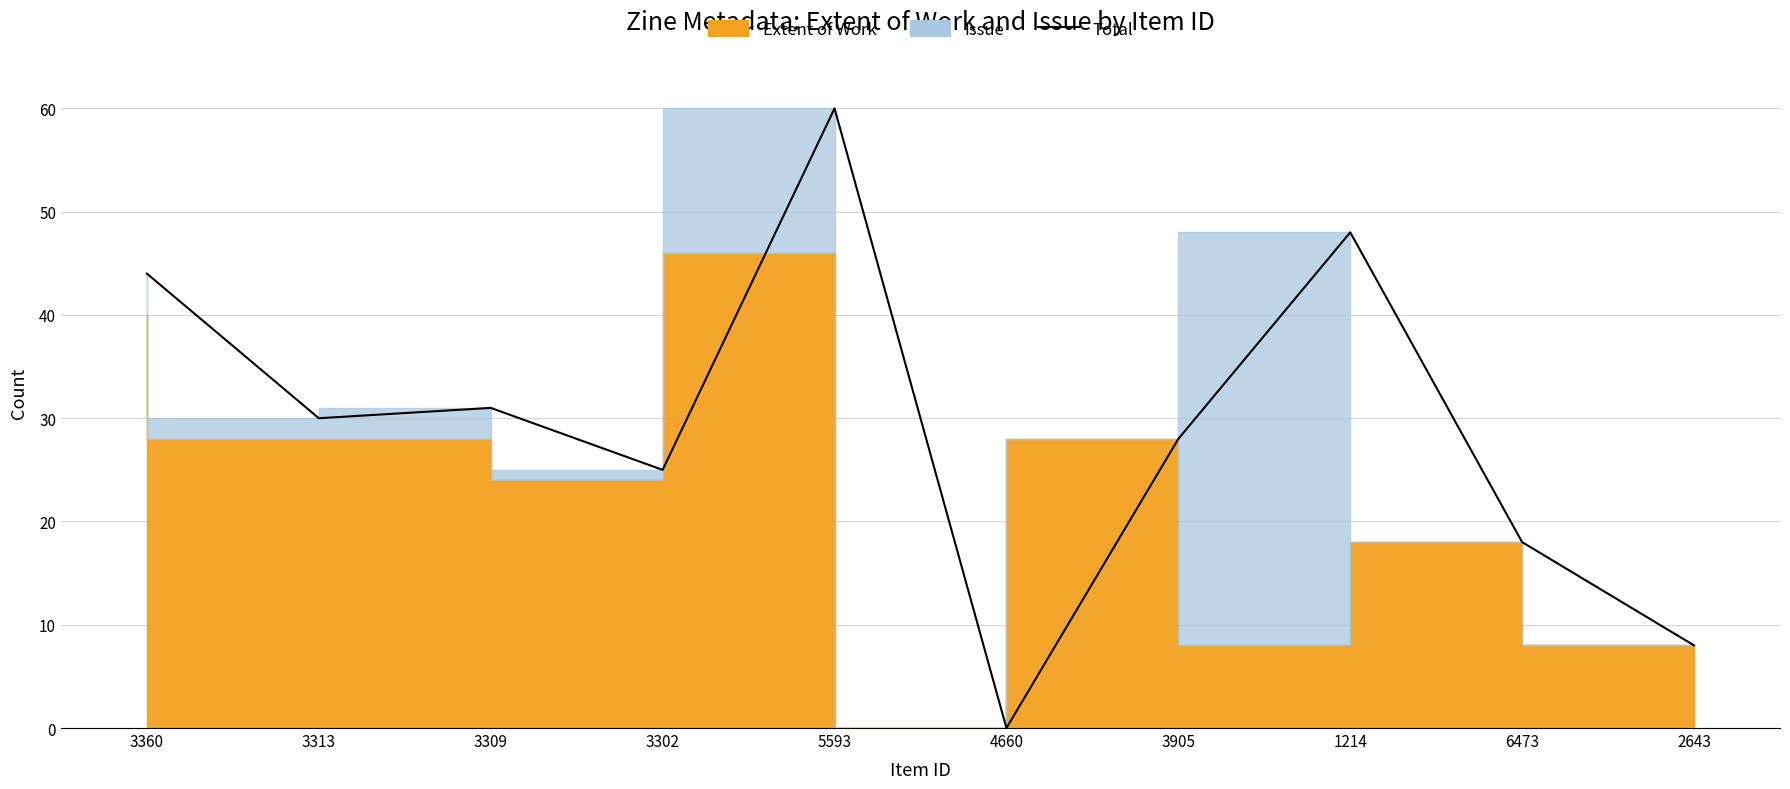

True or false: the data has more than 0 interior local peaks.

True